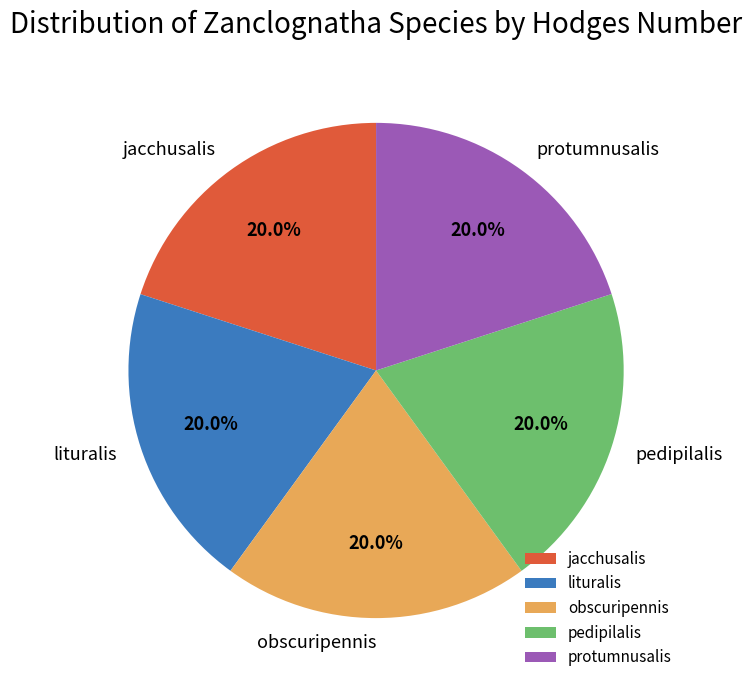

Is there any slice that represents more than half of the pie?

No